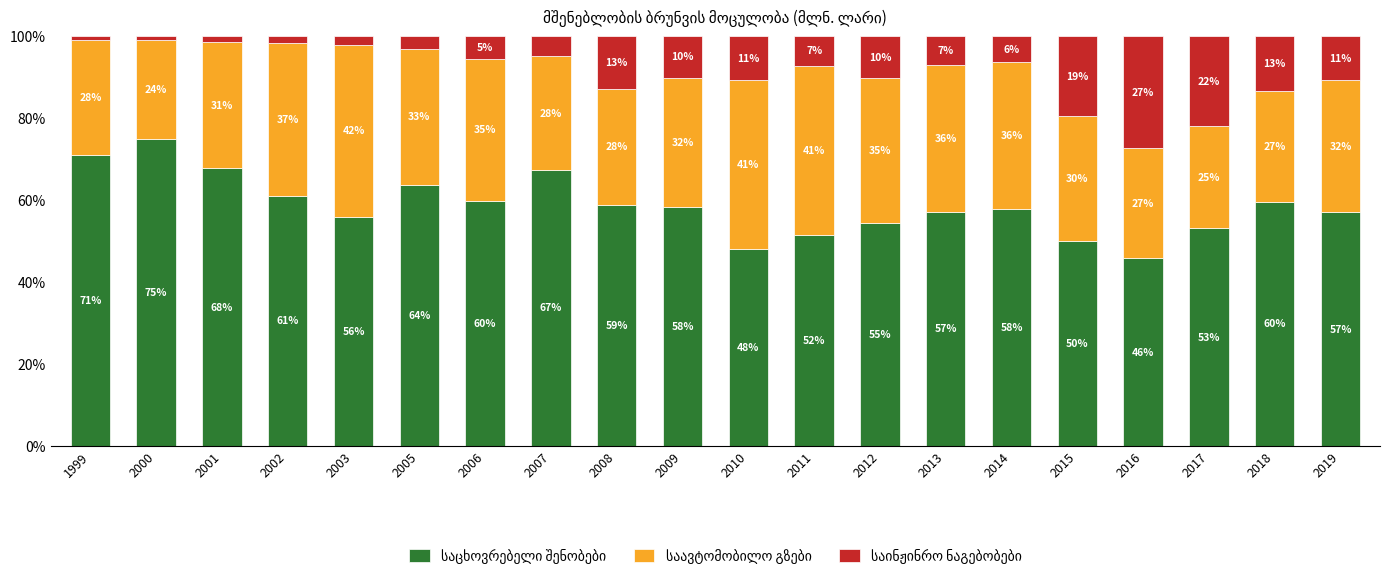

What is the difference between the maximum and minimum values in the საავტომობილო გზები series?

17.9